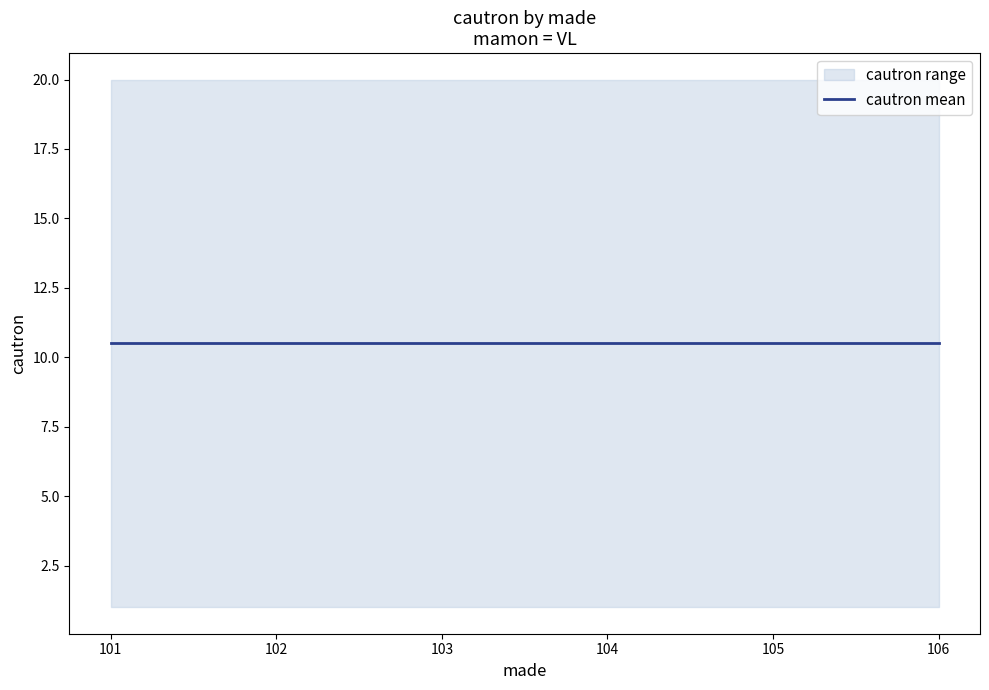

How many values in the cautron_lower series are below 3?

3